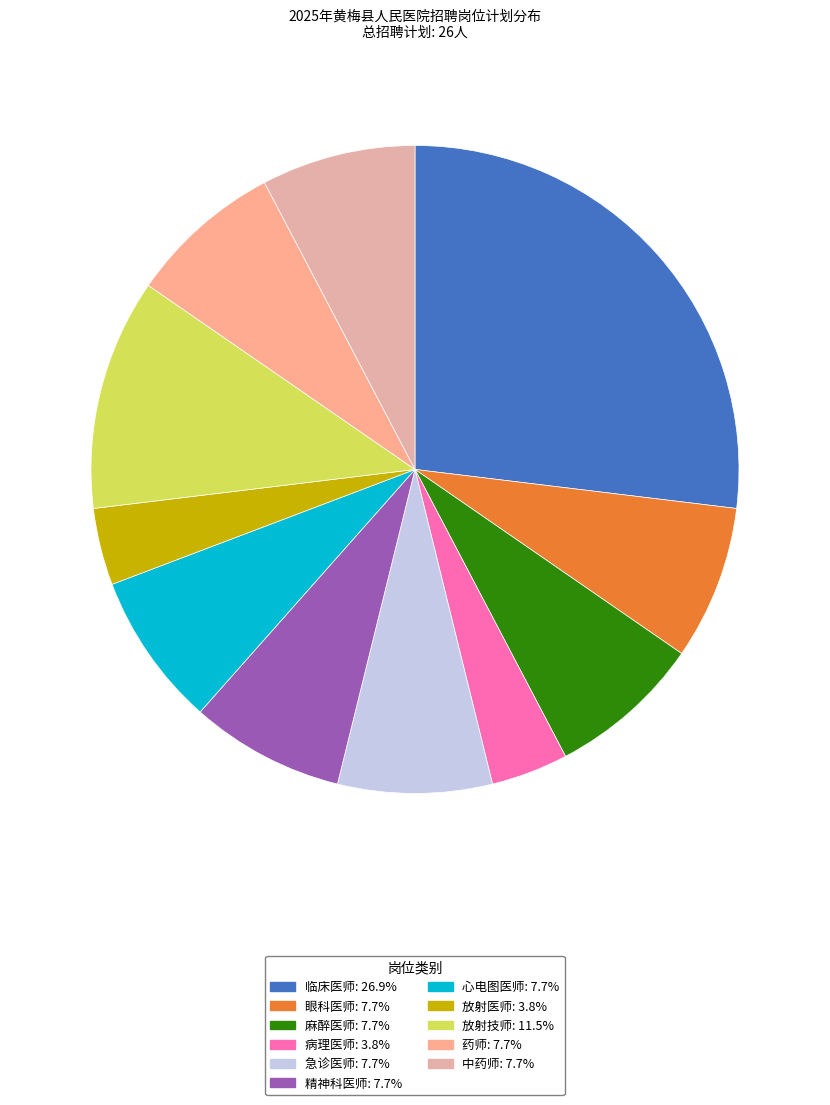

Which category has the smallest portion of the pie?

病理医师